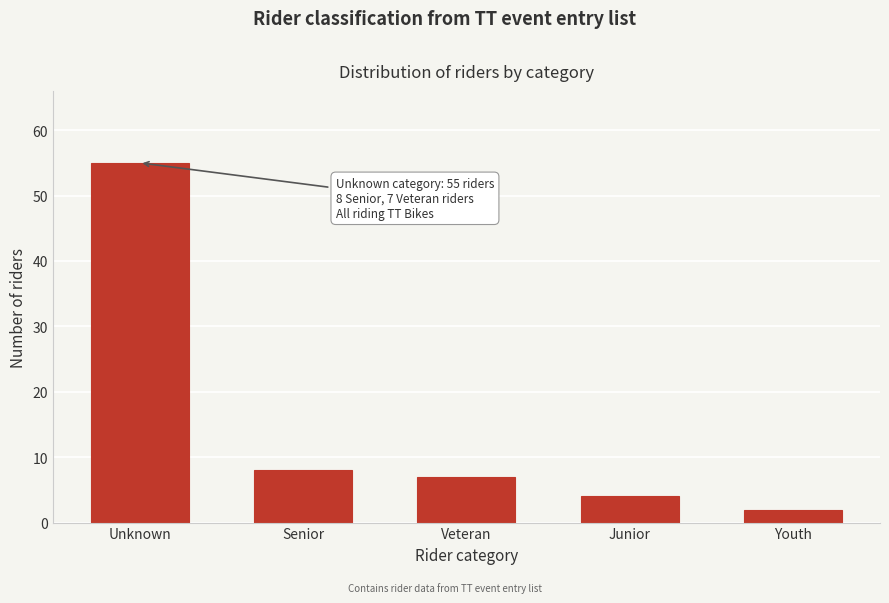

Reading left to right, transcribe all the data shown in this chart.

Unknown=55	Senior=8	Veteran=7	Junior=4	Youth=2